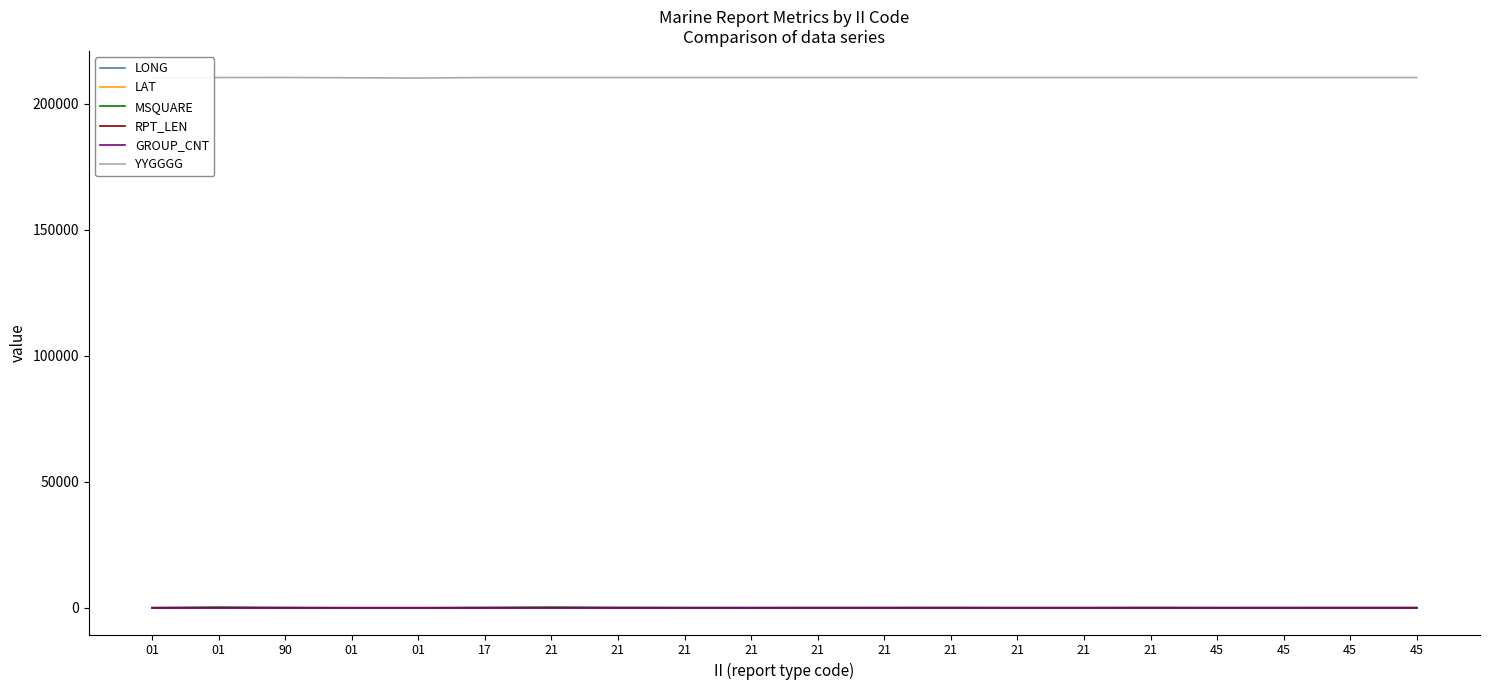

What is the average value of the YYGGGG series?

210286.5